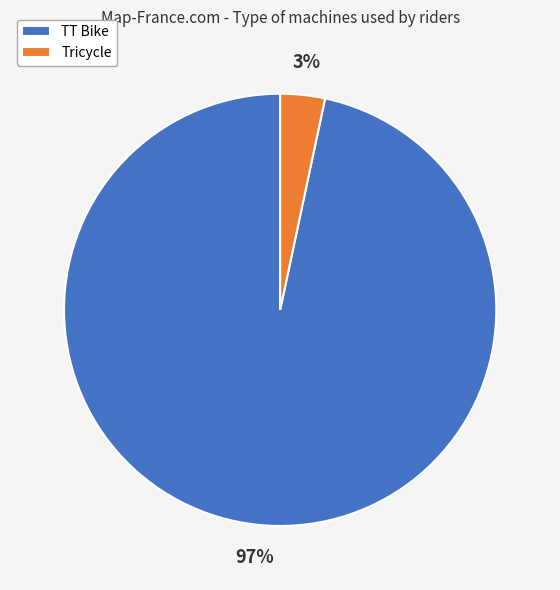

Rank the categories by value from lowest to highest.

Tricycle, TT Bike